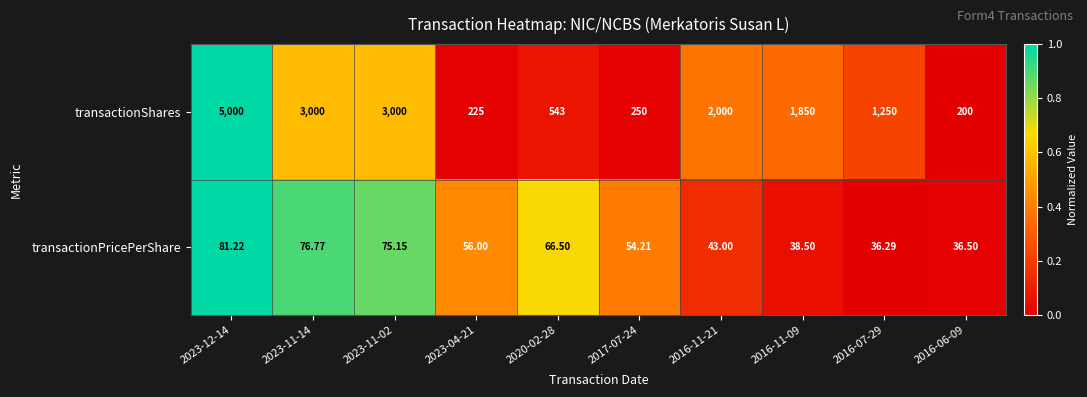

Which series has the largest total across all categories?

transactionShares